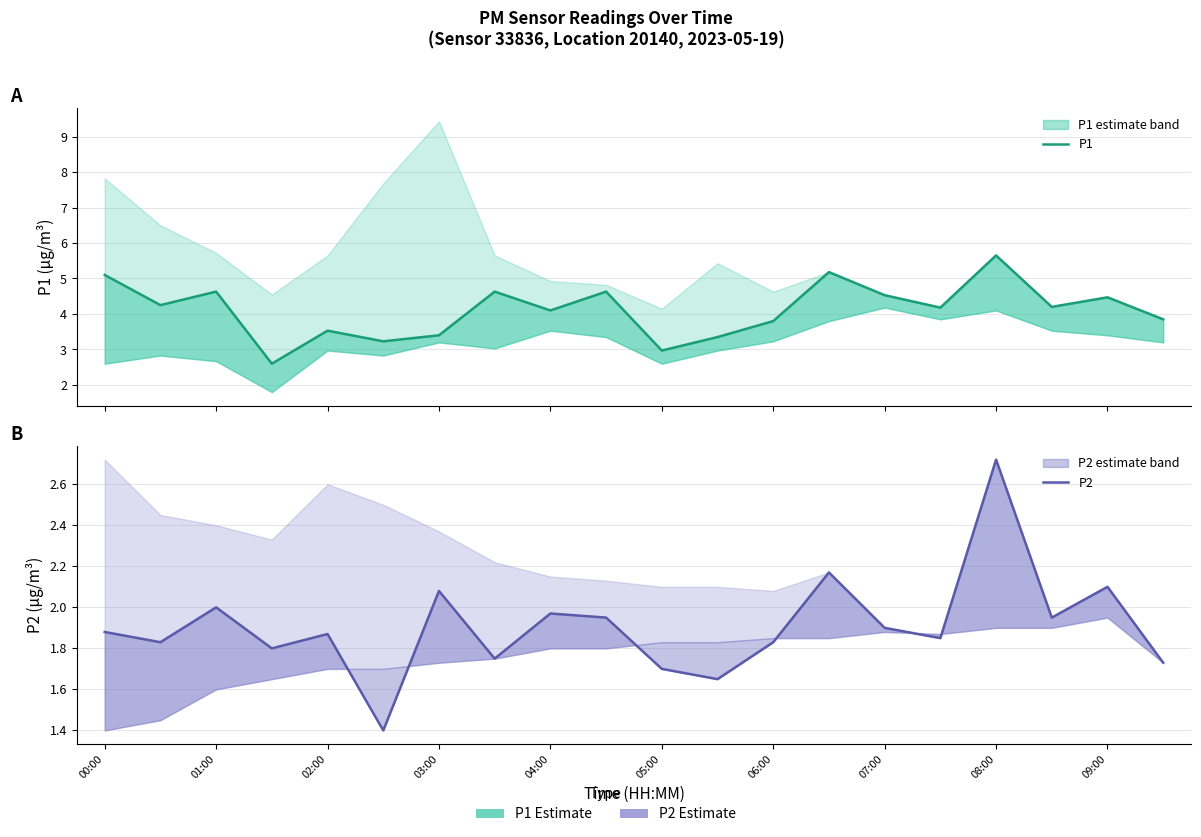

What is the sum of the P2 values at 00:00 and 13?

4.0